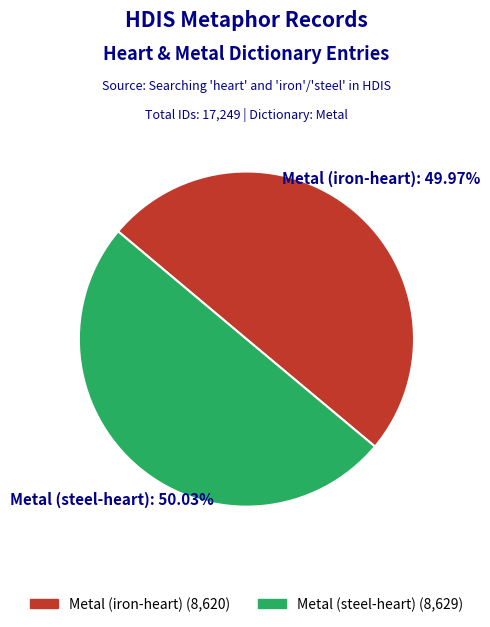

Is there a majority slice in this chart?

Yes